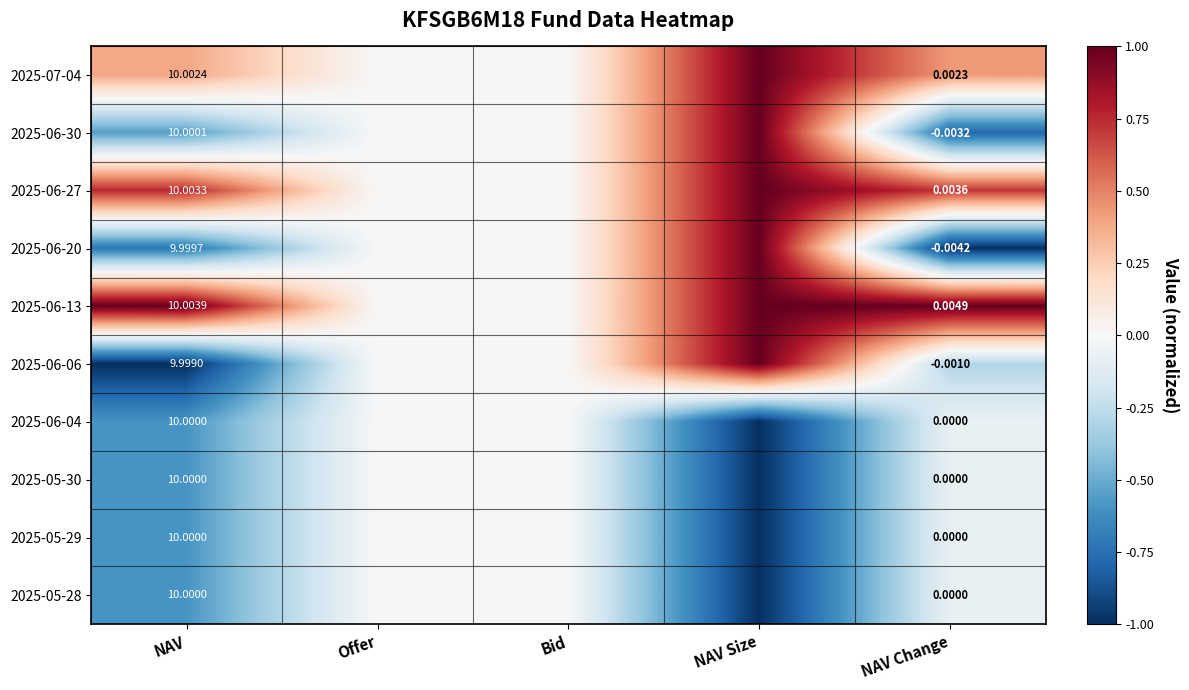

At how many categories does at least one series exceed 0?

3